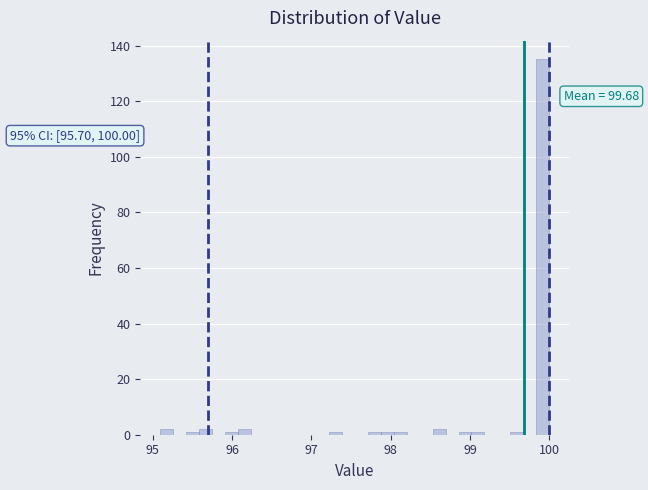

Around what value on the x-axis is the tallest bar? Give the approximate position of its centre, as read against the axis.

99.9